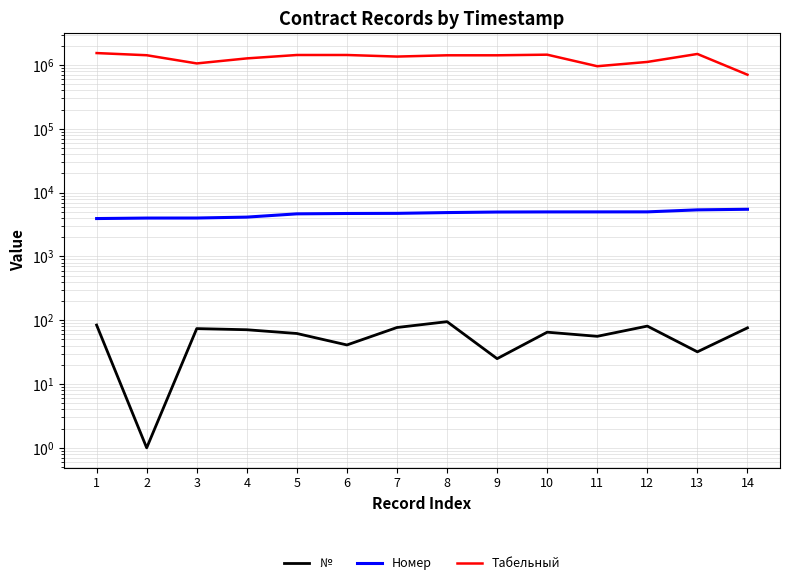

What is the spread (max minus min) of values at 4?

1272375